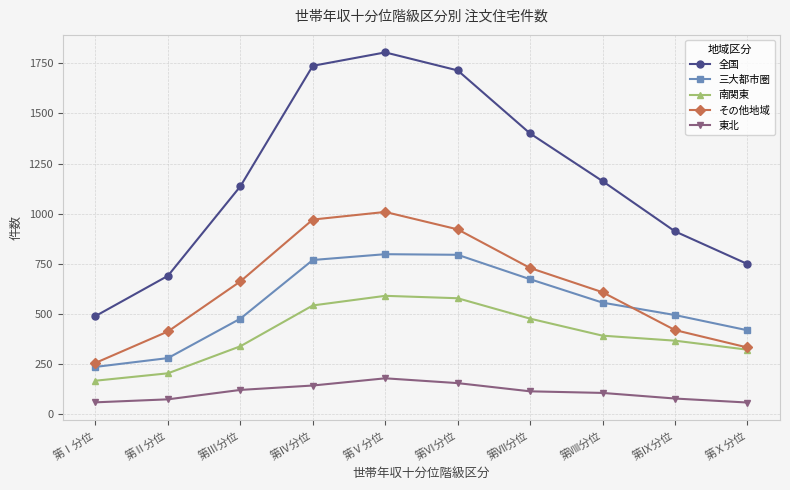

What is the value of the 三大都市圏 point at the 5th from the left?

797